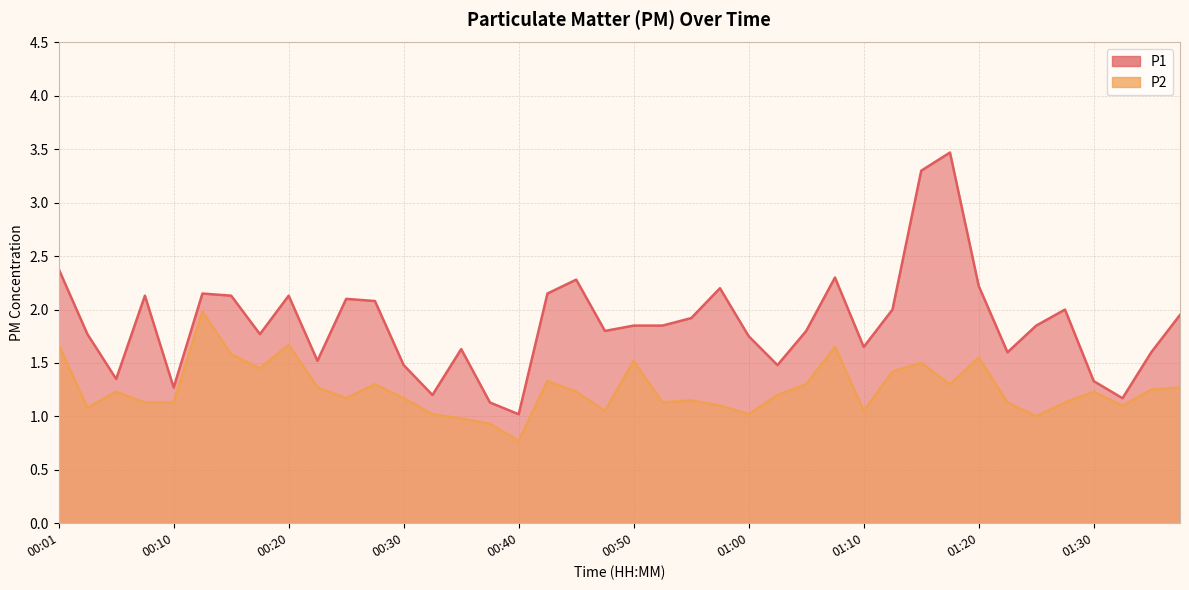

What is the minimum value shown in the chart?

0.8